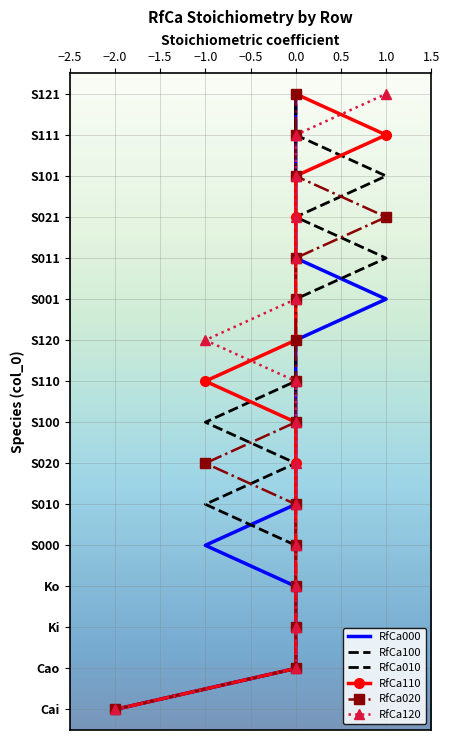

True or false: RfCa000 and RfCa120 cross at least once.

False